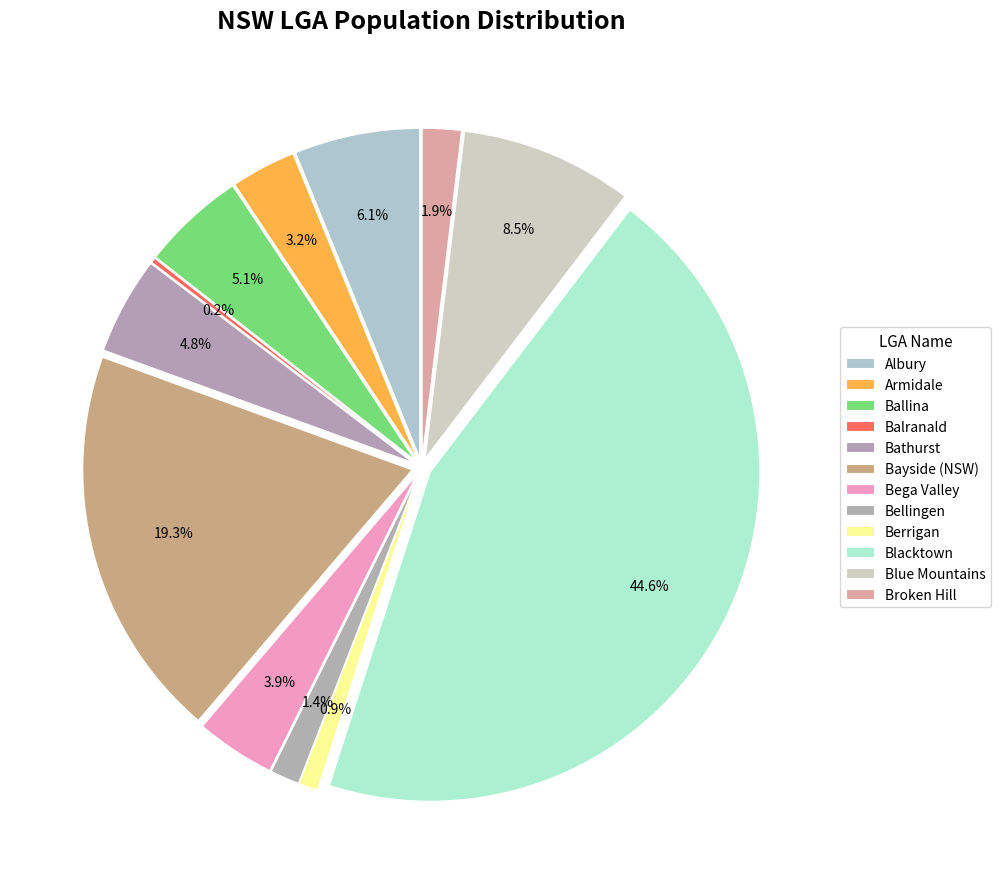

Does any single category account for the majority?

No